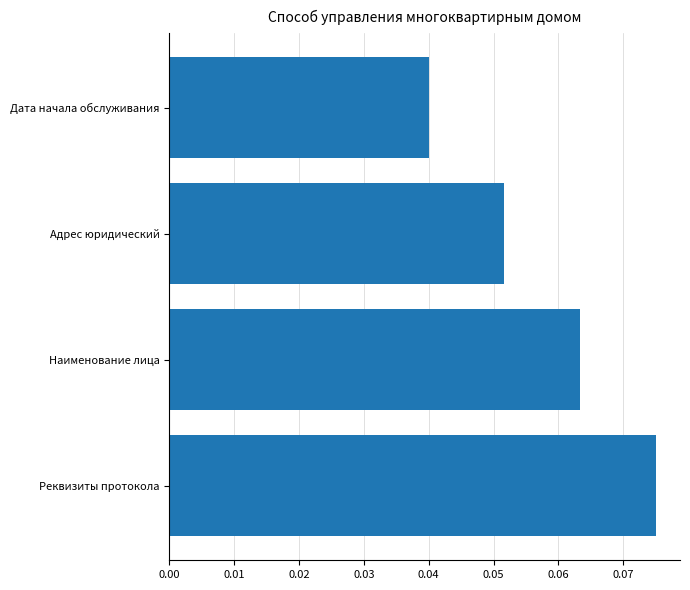

List the labels in order of value, smallest first.

Дата начала обслуживания, Адрес юридический, Наименование лица, Реквизиты протокола